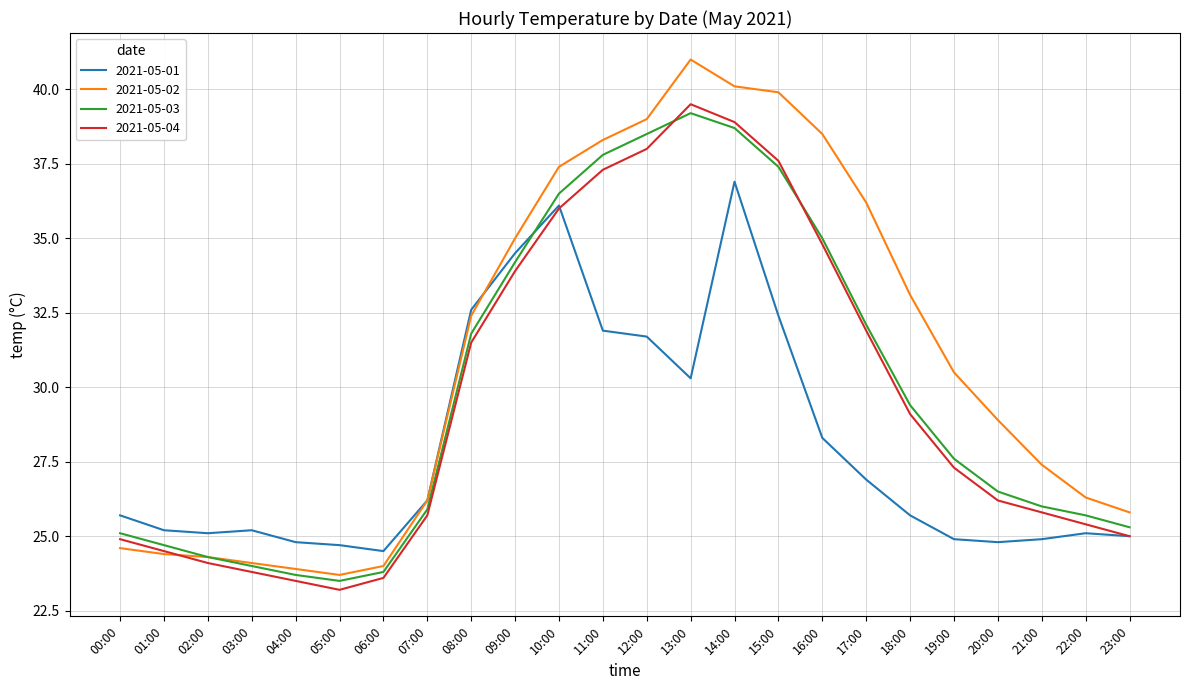

At which label is 2021-05-01 closest to 30?

13:00